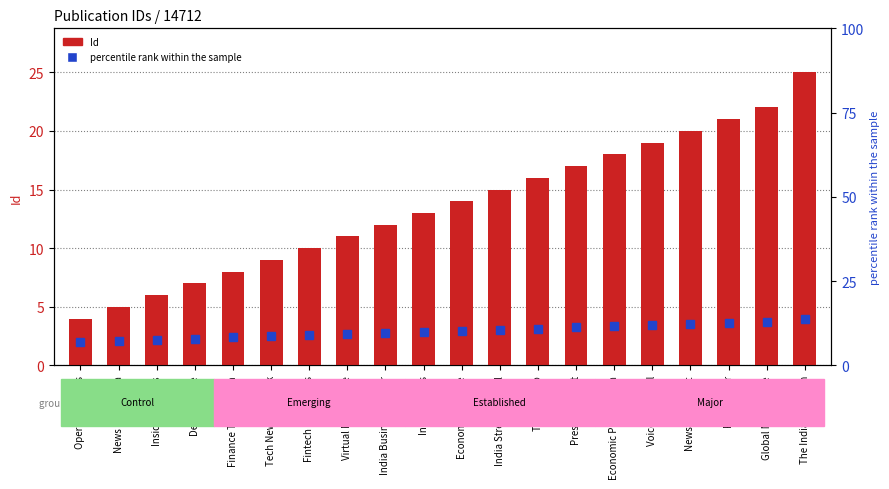

At which label does Id reach its minimum?

Operation News